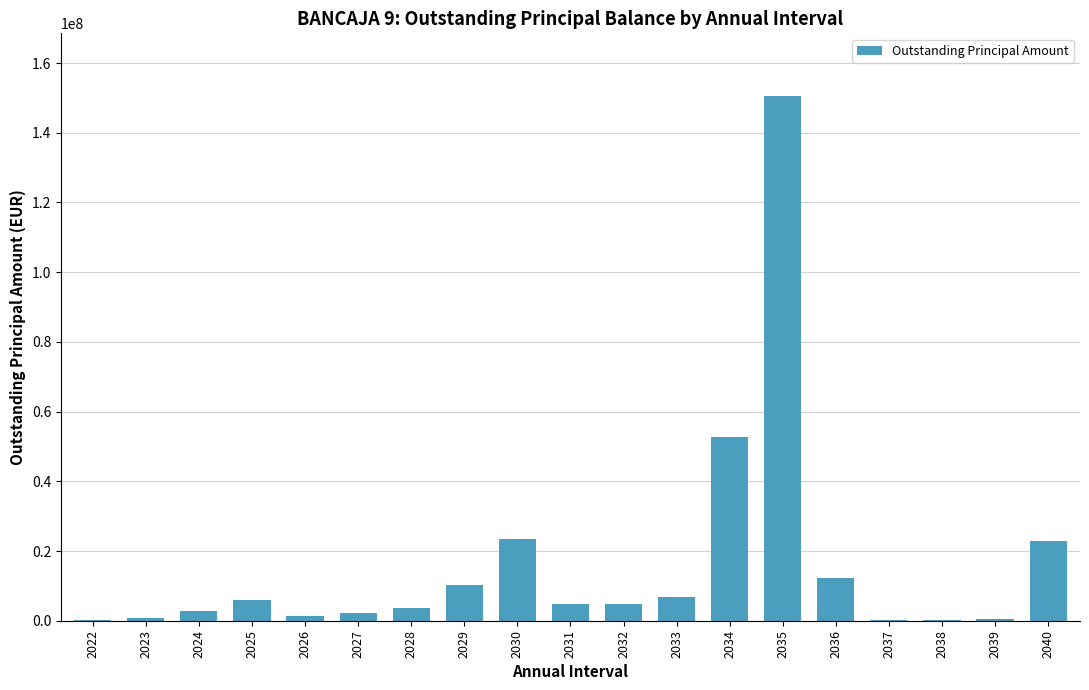

How many series are shown in this chart?

1